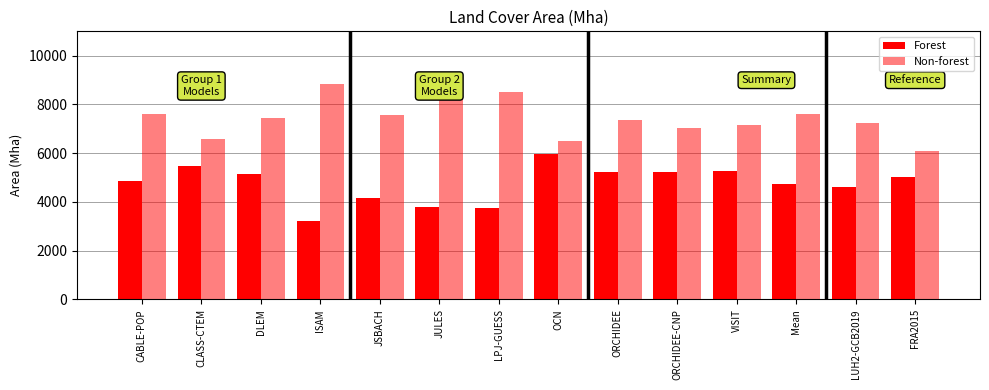

Which series changed the most between LPJ-GUESS and LUH2-GCB2019?

Non-forest